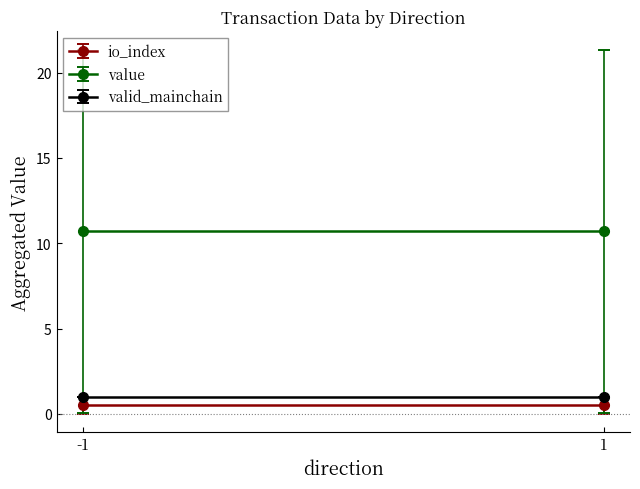

How many values in the io_index series are below 1?

2